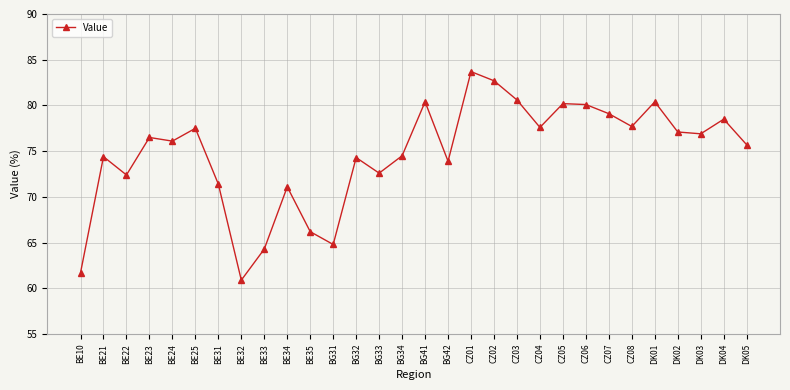

The chart shows a value of 118.6 at BE21. True or false?

False